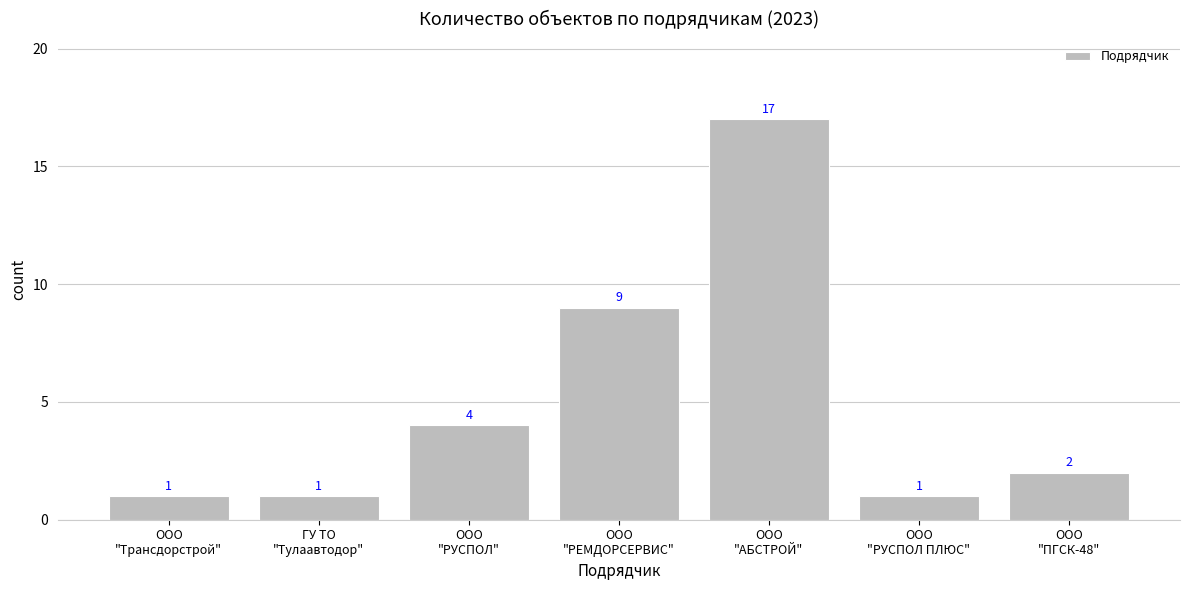

The value at ООО
"РЕМДОРСЕРВИС" is 13. True or false?

False